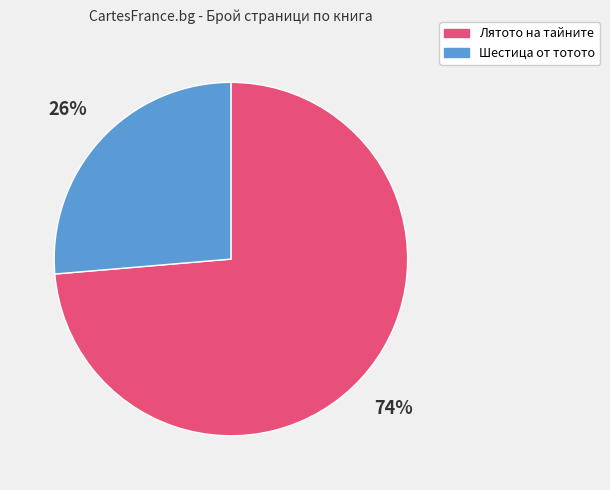

Which category has the smallest portion of the pie?

Шестица от тотото